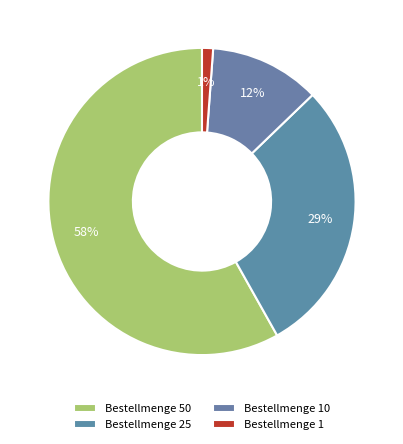

How many slices are in this pie chart?

4